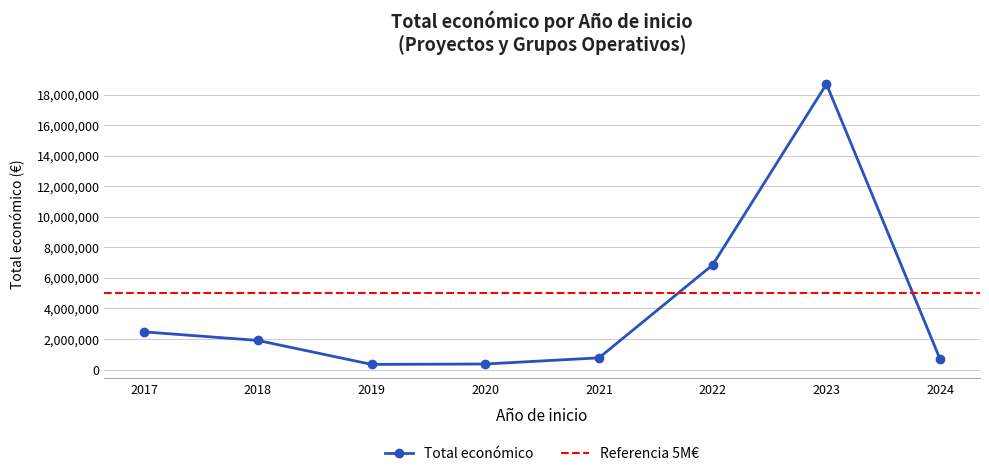

What is the value of the Total económico point at the 7th from the left?

18682276